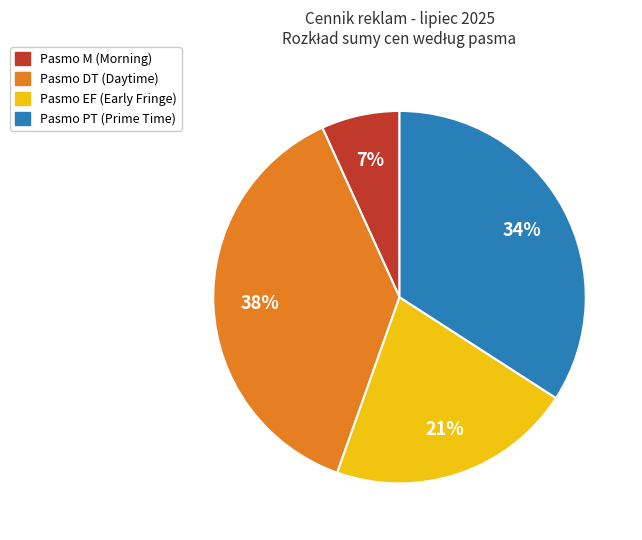

How many segments does this pie chart have?

4